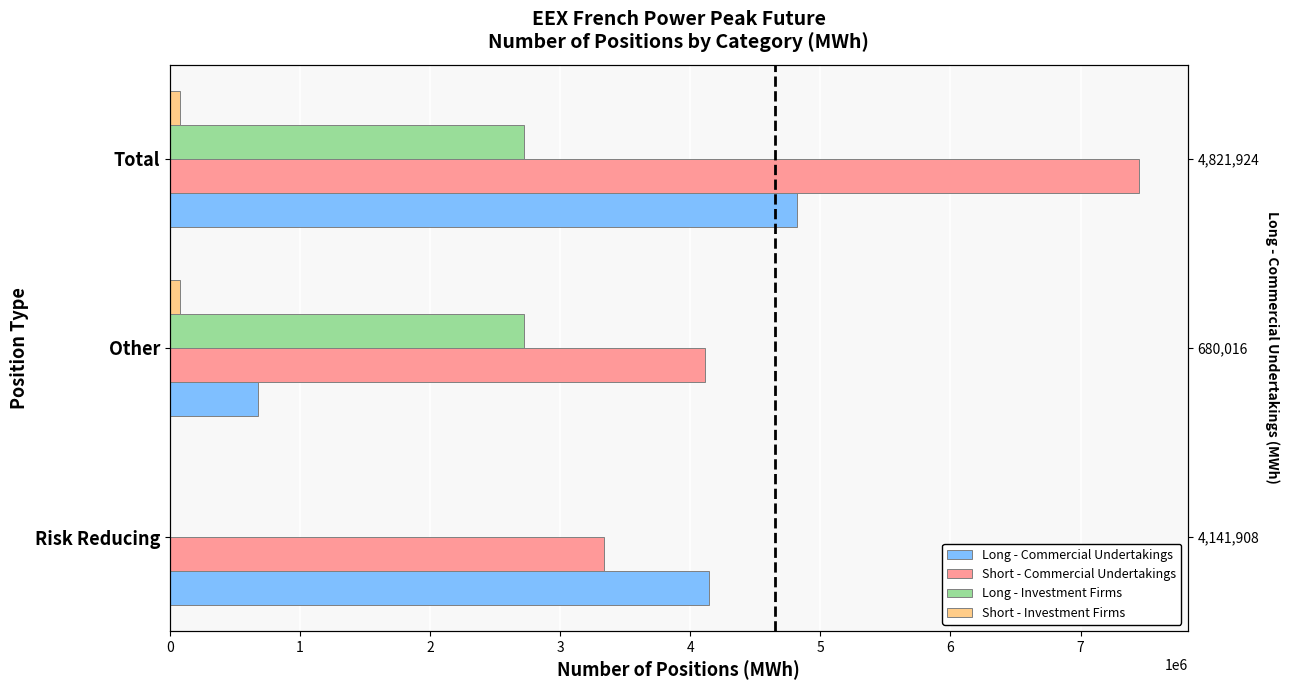

What value does the Long - Commercial Undertakings series have at Other, to the nearest 50?

680000